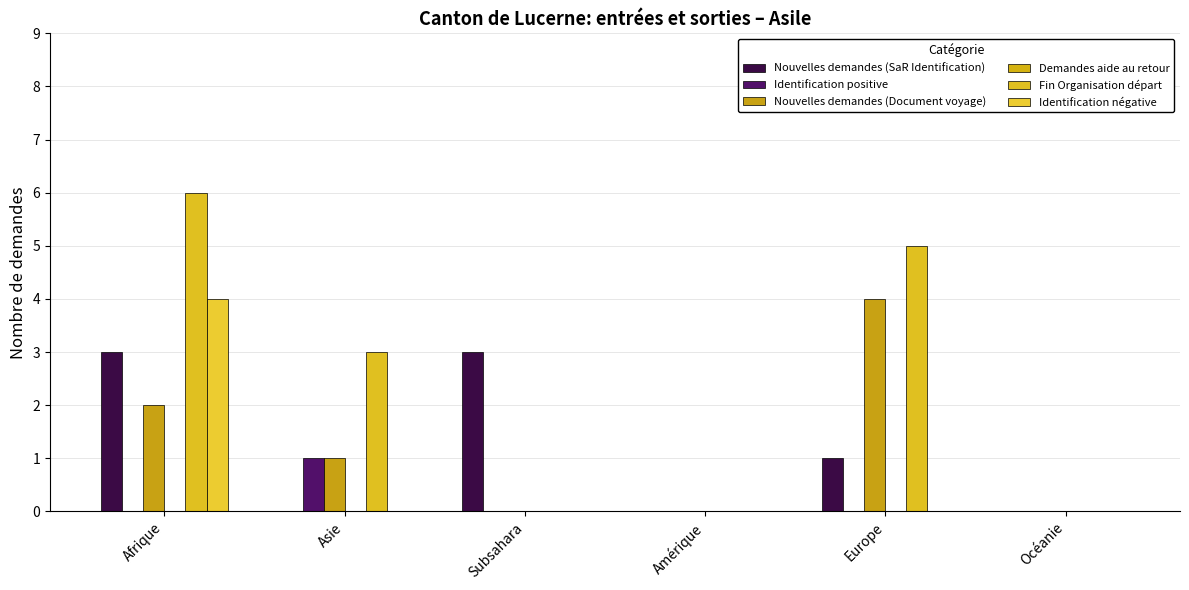

Reading left to right, what are all the values shown in this chart?

Nouvelles demandes (SaR Identification): Afrique=3	Asie=0	Subsahara=3	Amérique=0	Europe=1	Océanie=0
Identification positive: Afrique=0	Asie=1	Subsahara=0	Amérique=0	Europe=0	Océanie=0
Nouvelles demandes (Document voyage): Afrique=2	Asie=1	Subsahara=0	Amérique=0	Europe=4	Océanie=0
Demandes aide au retour: Afrique=0	Asie=0	Subsahara=0	Amérique=0	Europe=0	Océanie=0
Fin Organisation départ: Afrique=6	Asie=3	Subsahara=0	Amérique=0	Europe=5	Océanie=0
Identification négative: Afrique=4	Asie=0	Subsahara=0	Amérique=0	Europe=0	Océanie=0